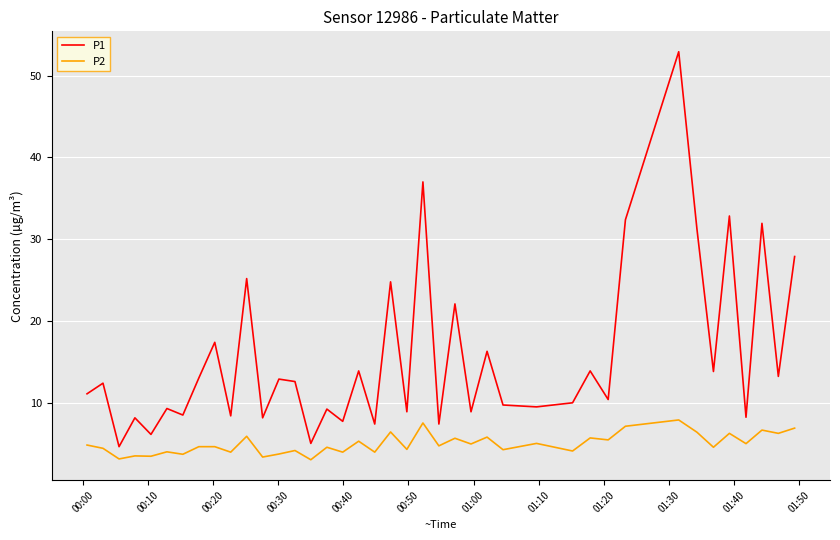

True or false: P1 and P2 intersect in this chart.

False